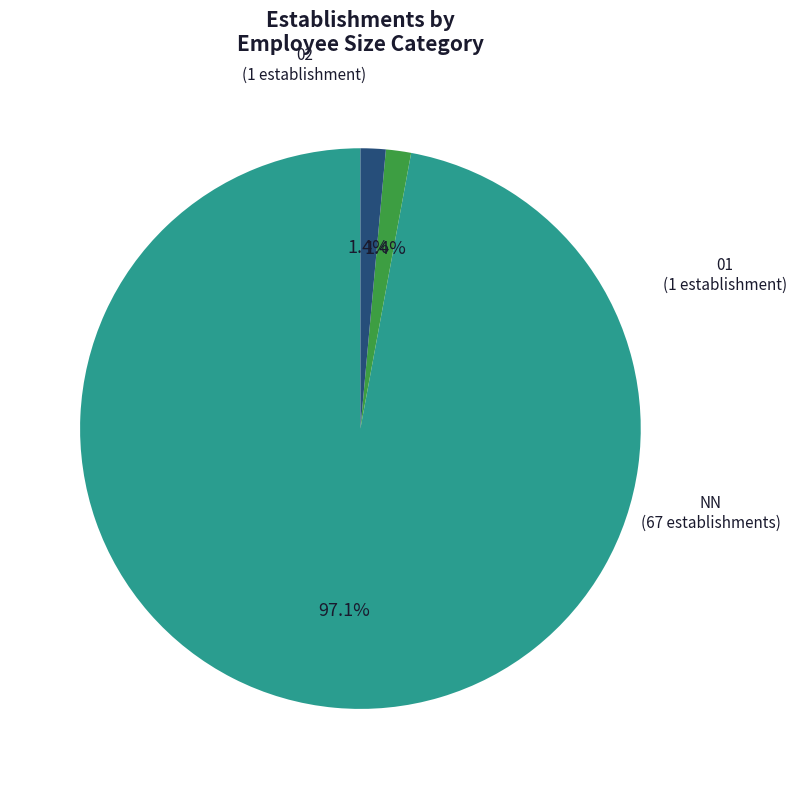

Is there any slice that represents more than half of the pie?

Yes